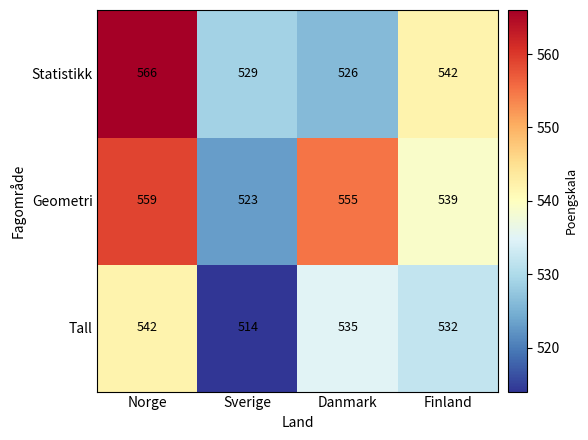

List the series in order of their peak value, highest first.

Statistikk, Geometri, Tall